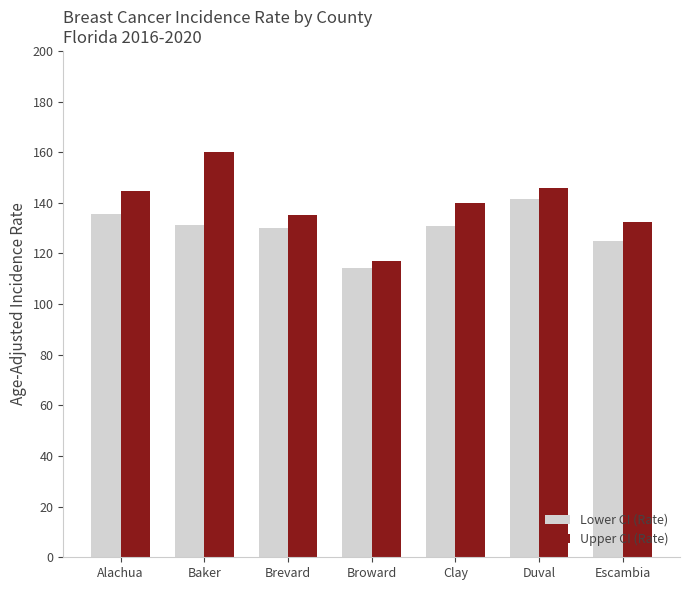

How many bars are there in each group?

2